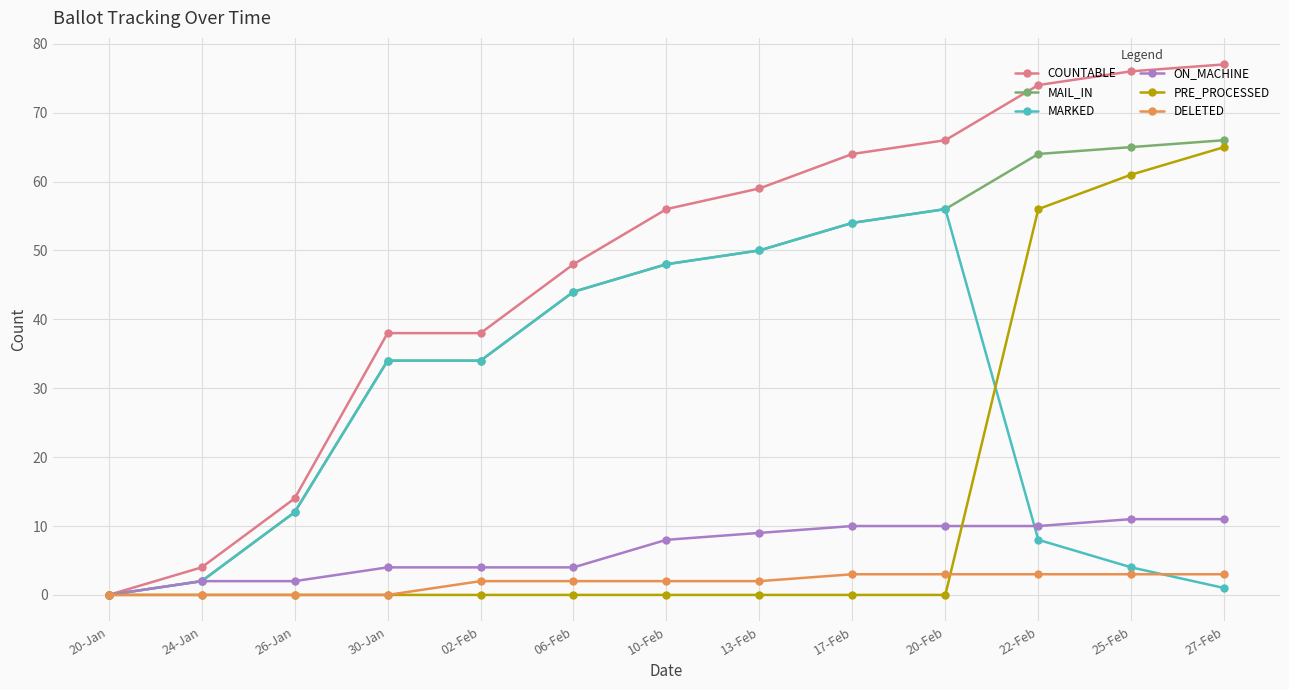

Count the number of data series in this chart.

6